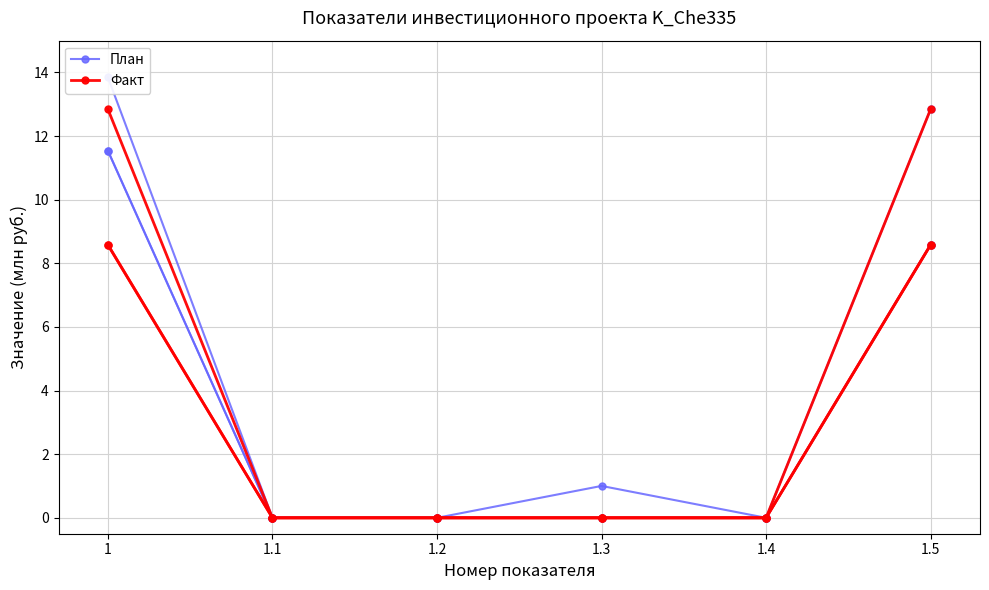

What are all the series names shown in the legend?

План, Факт